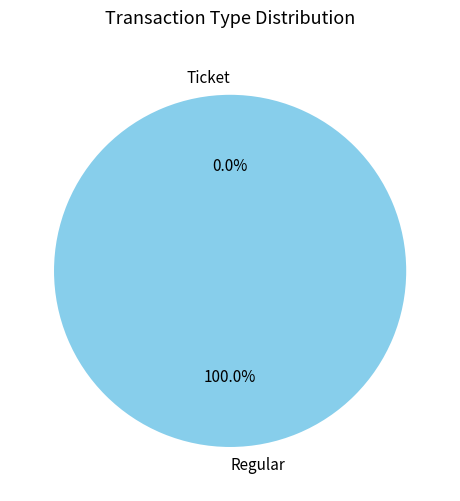

Does Ticket account for over 50% of the chart?

No